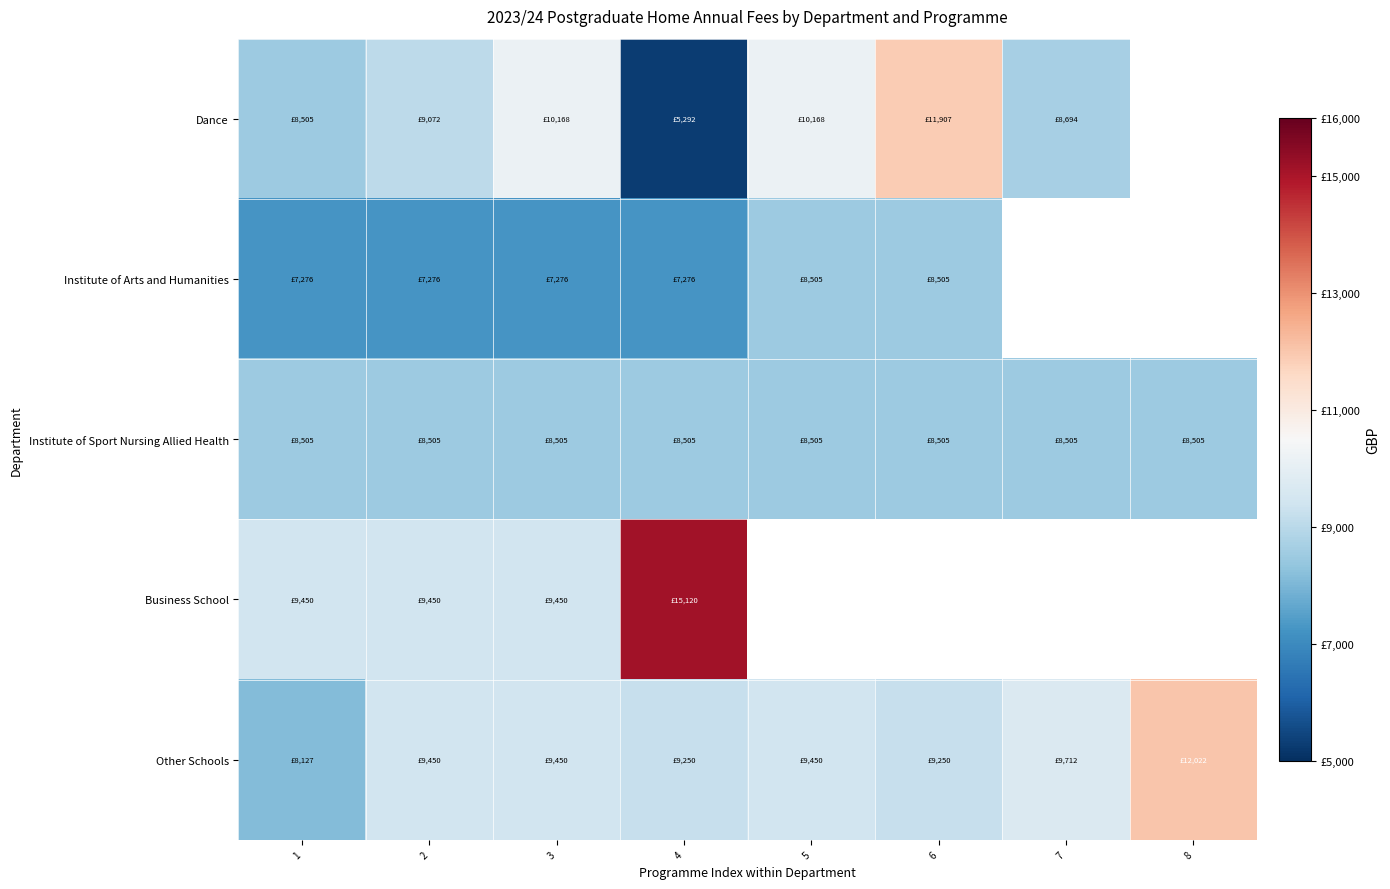

What is the difference between the highest and lowest values at 4?

9828.0